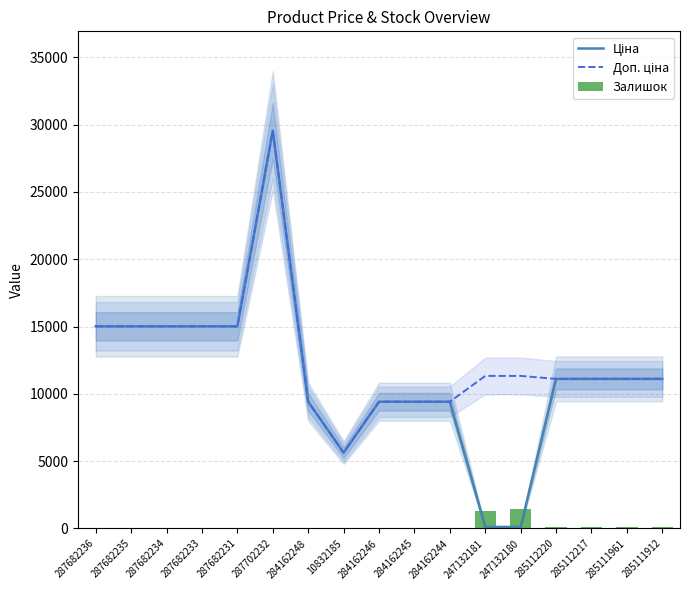

How many series are shown in this chart?

3